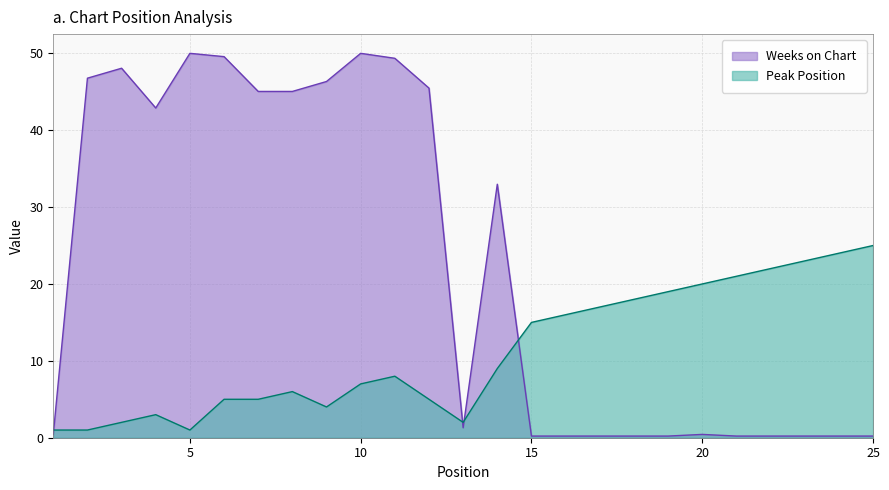

Where is the first local maximum for Peak Position?

4